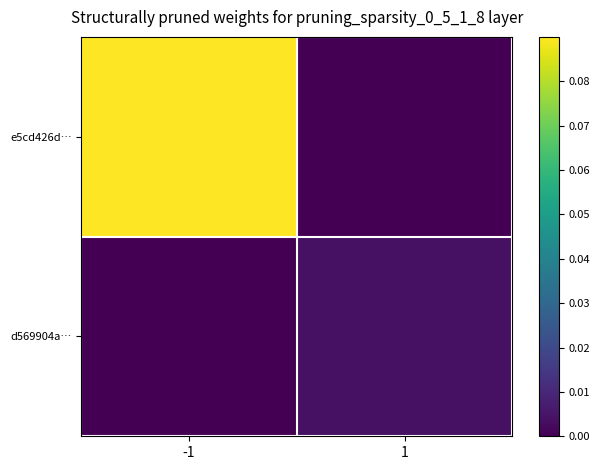

Which series has the widest spread of values?

e5cd426d…